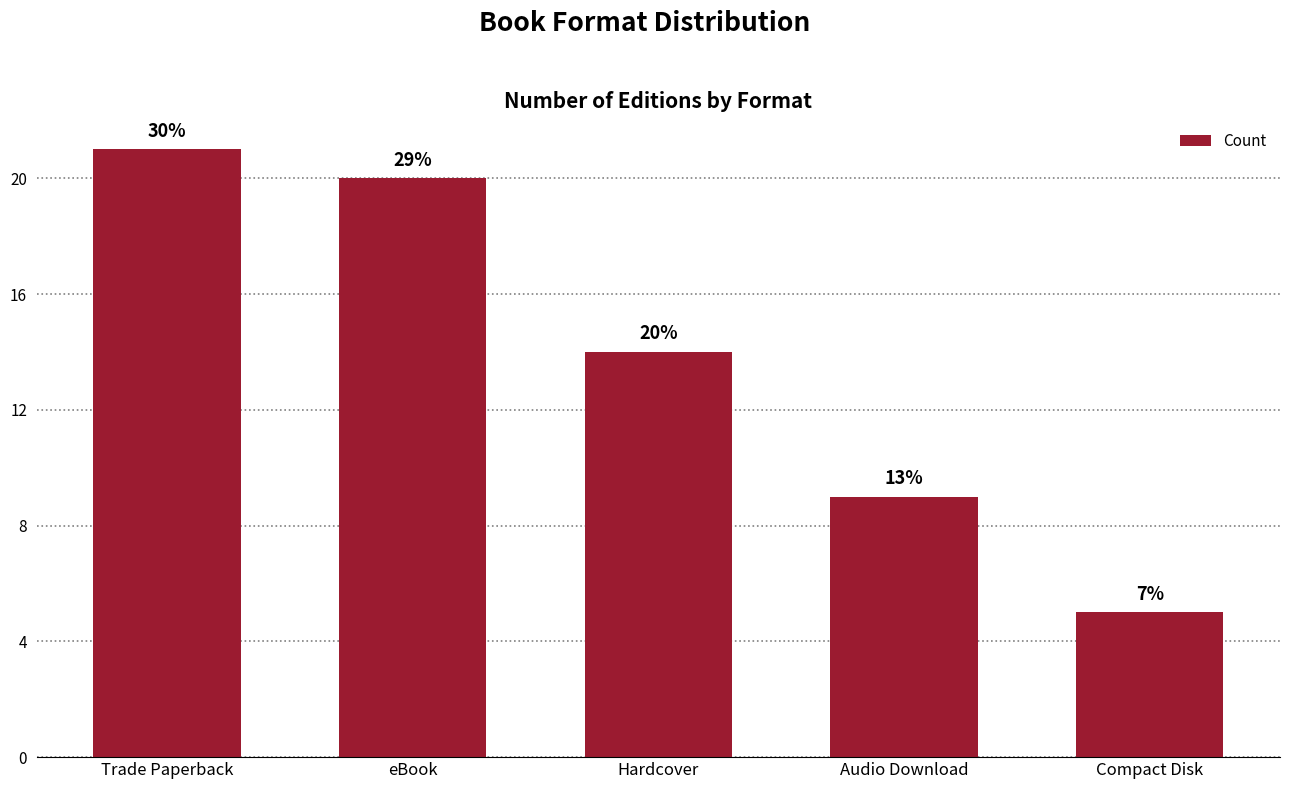

What is the sum of all values?

69